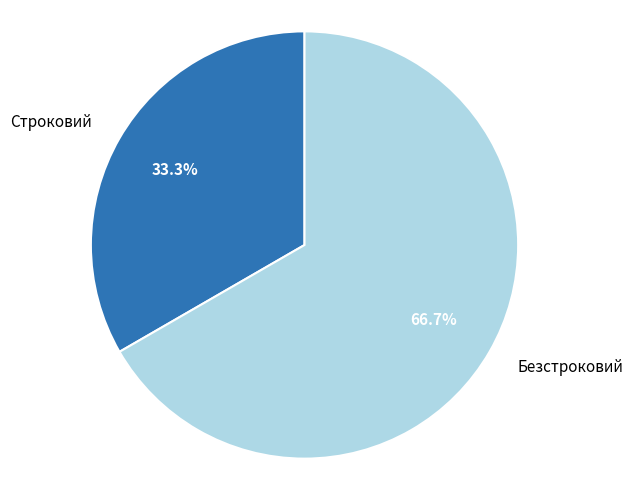

Which slice represents more than half of the pie?

Безстроковий